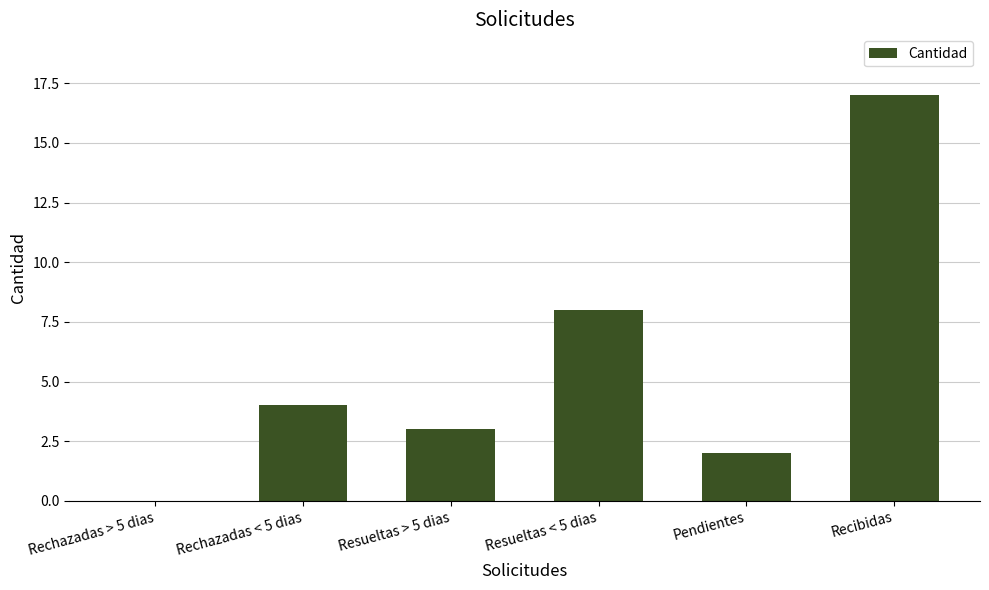

The value at Recibidas is 17. True or false?

True